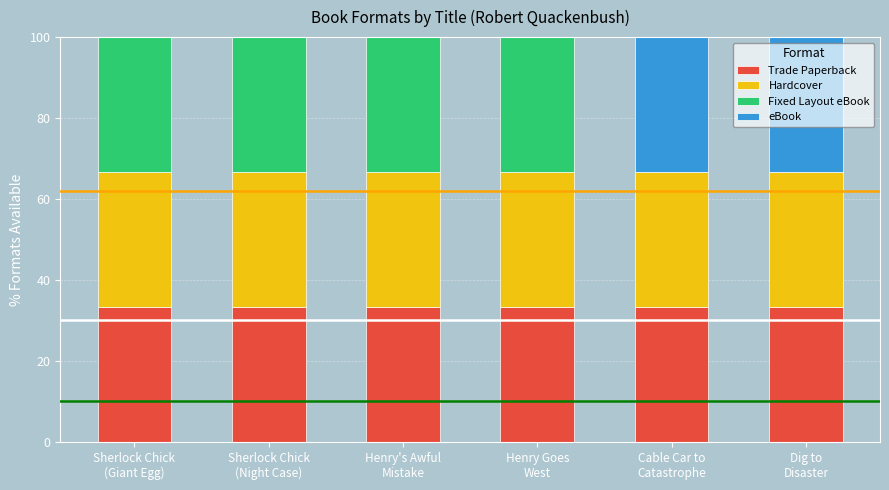

Are the bars horizontal?

No